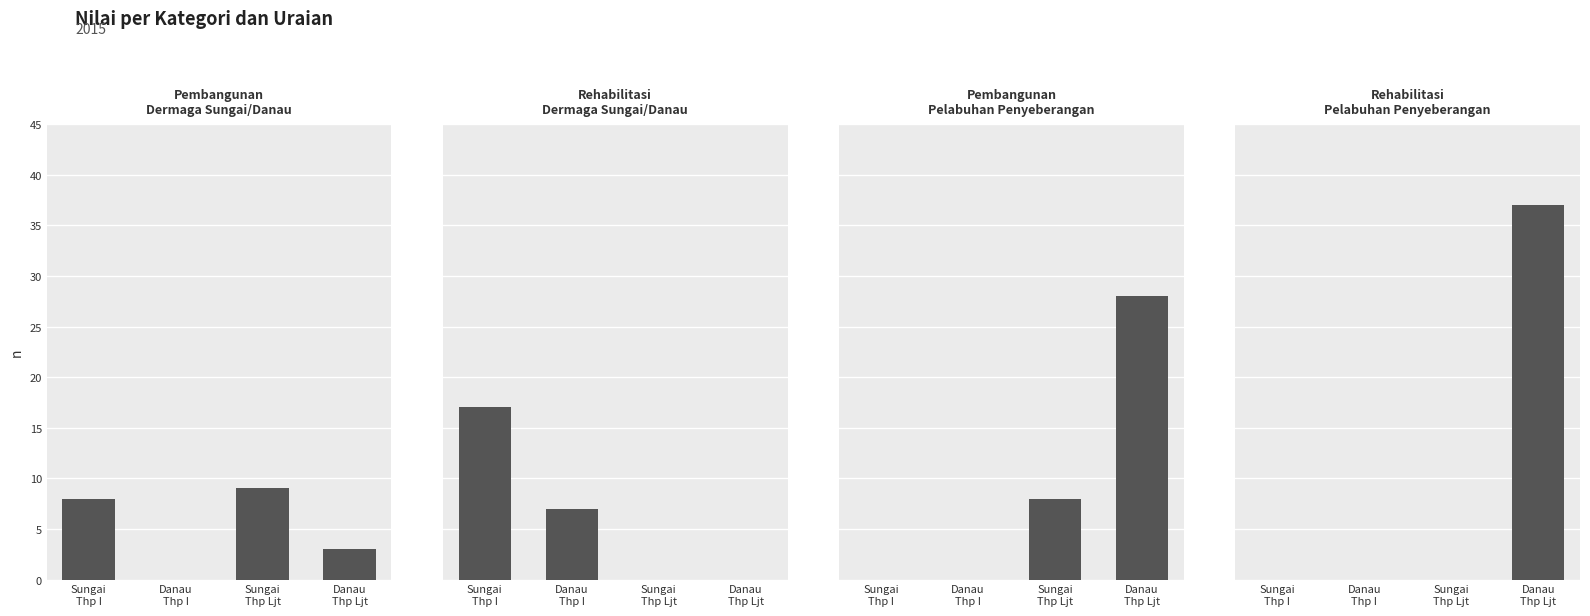

What is the average value of the Rehabilitasi Dermaga, Sungai, Danau series?

6